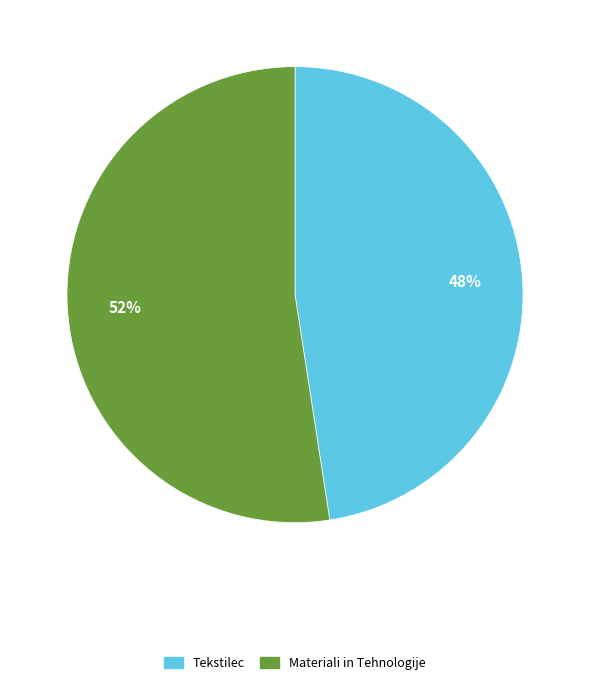

Does Tekstilec represent more than half of the total?

No